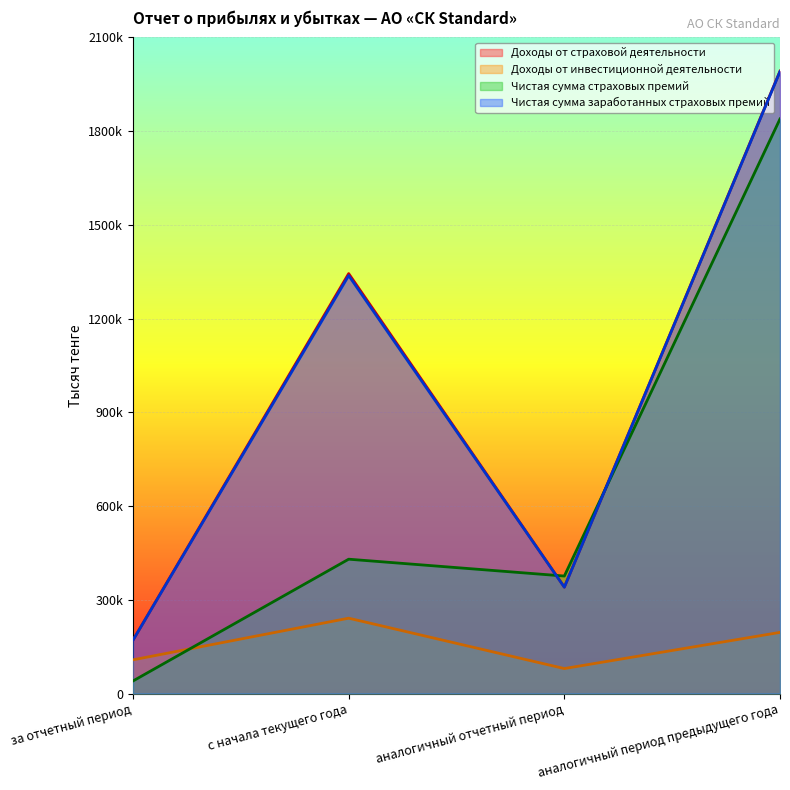

What is the spread (max minus min) of values at аналогичный период предыдущего года?

1796556